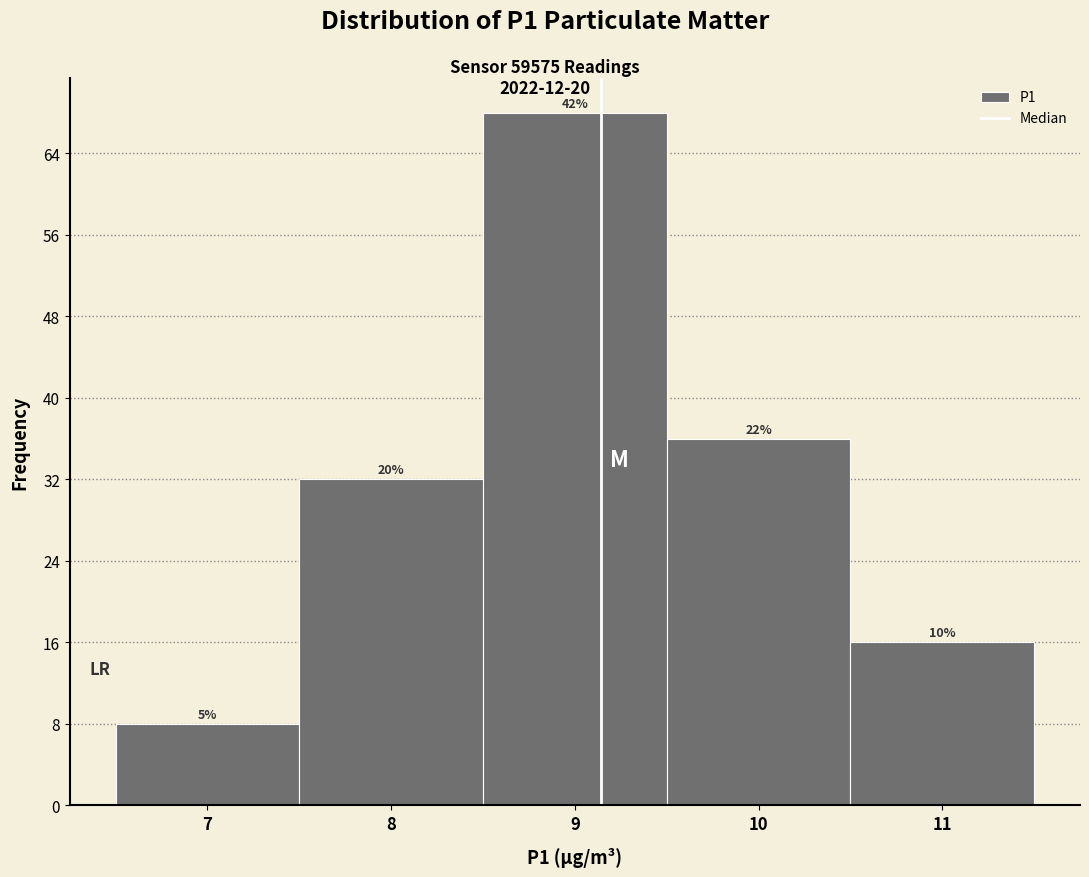

Does the chart contain any negative values?

No